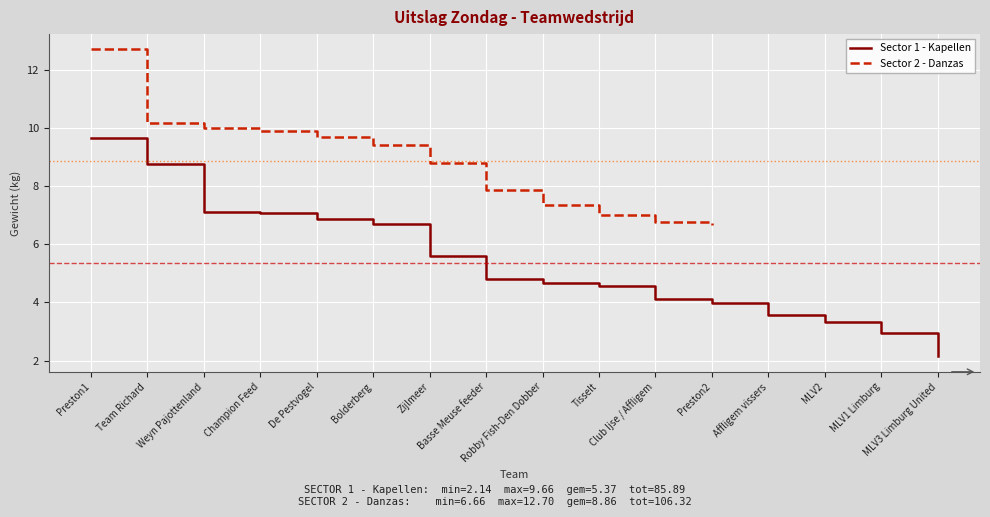

What is the maximum value shown in the chart?

9.7